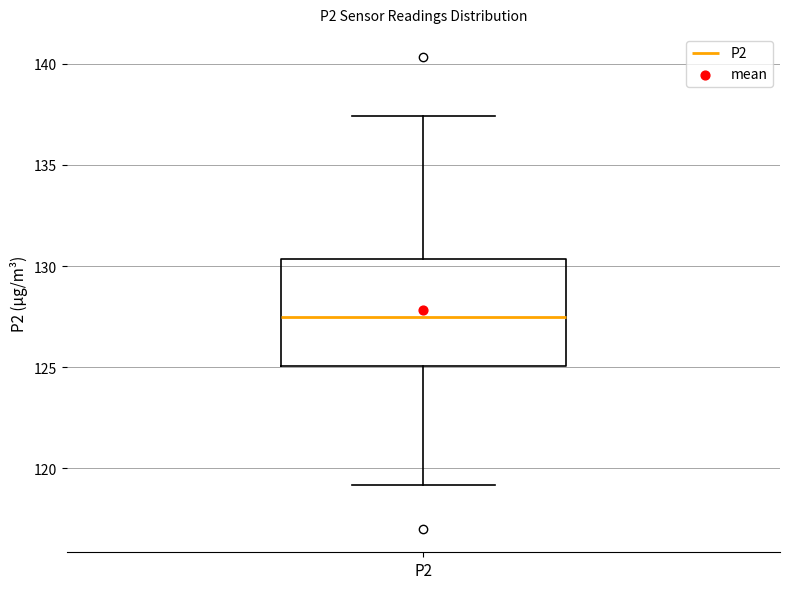

Where does the lower whisker of the box for P2 end on the y-axis? The values are not printed on the chart, so give them approximately, as read against the axis.

119.0